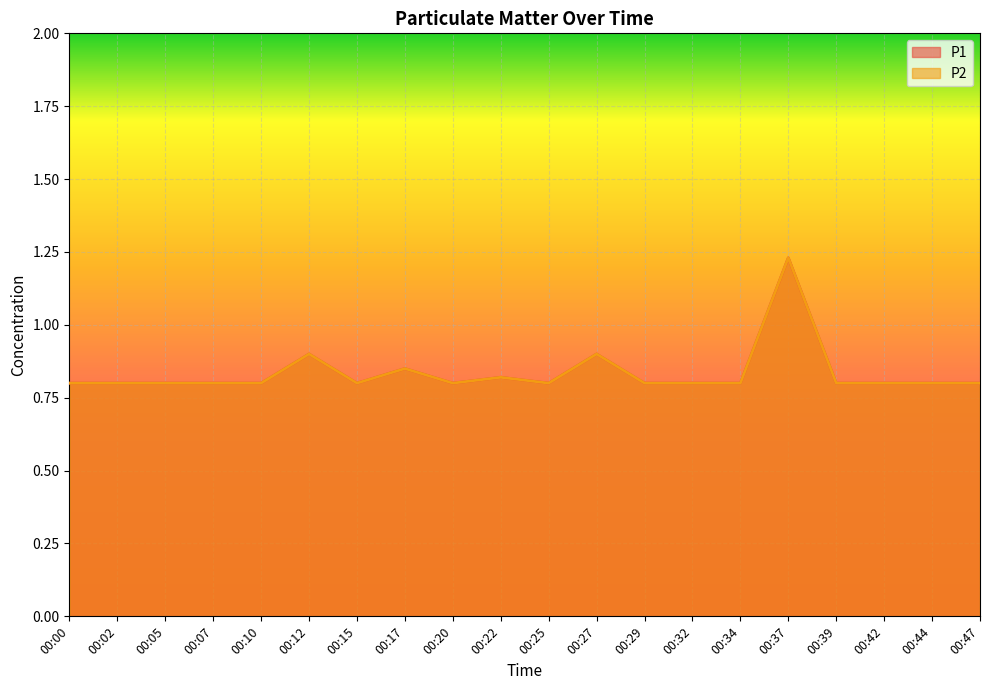

Which series has the widest spread of values?

P1